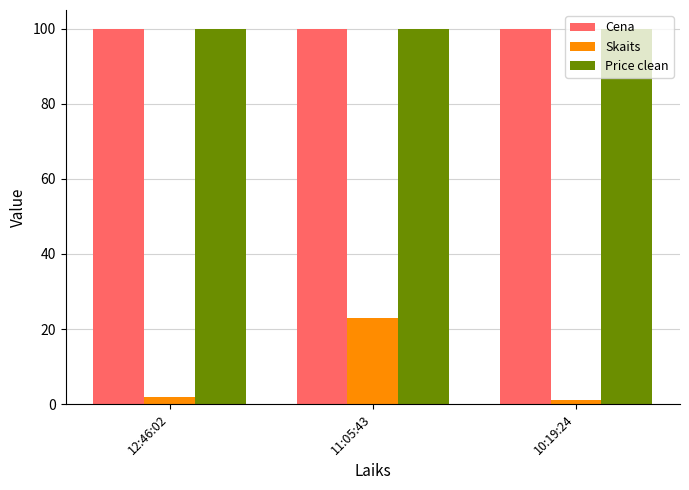

How many categories are shown in the chart?

3